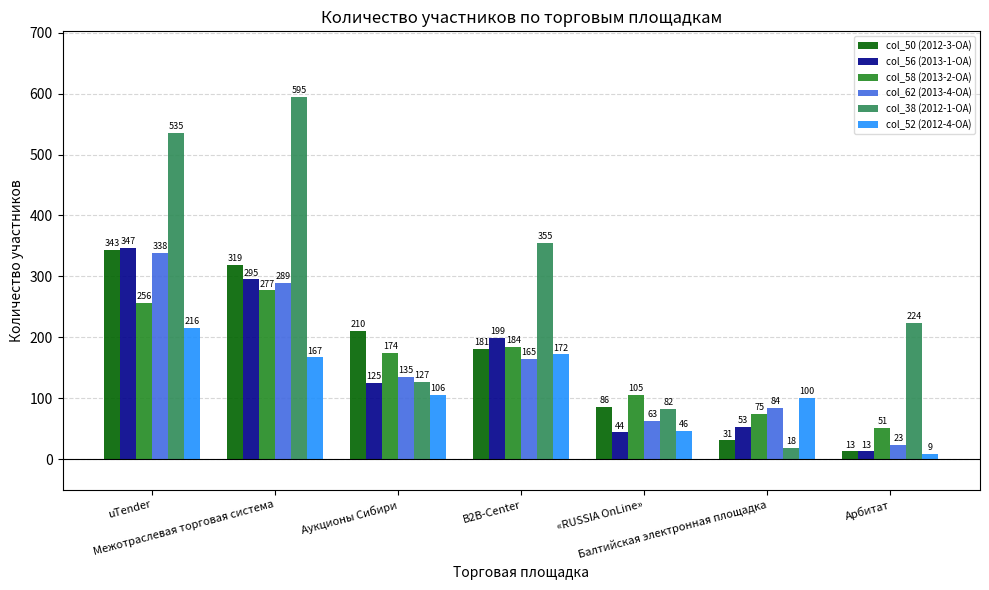

What is the value of the col_52 (2012-4-ОА) bar at the 2nd from the left?

167